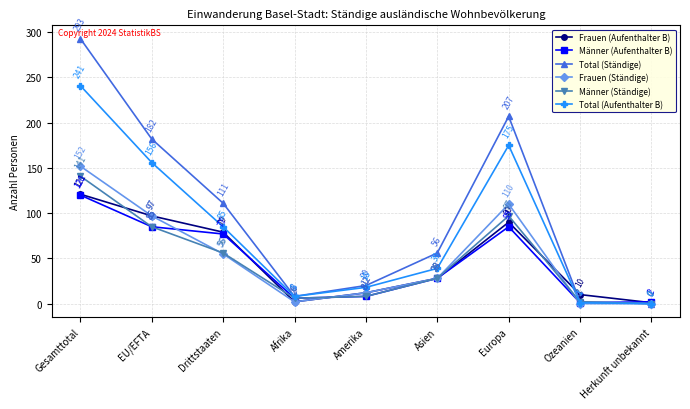

Reading left to right, what are all the values shown in this chart?

Frauen (Aufenthalter B): 121	97	79	2	12	28	90	10	1
Männer (Aufenthalter B): 120	85	77	6	8	28	85	1	2
Total (Ständige): 293	182	111	8	20	56	207	2	0
Frauen (Ständige): 152	97	55	2	12	28	110	0	0
Männer (Ständige): 141	85	56	6	8	28	97	2	0
Total (Aufenthalter B): 241	156	85	8	18	39	175	1	0